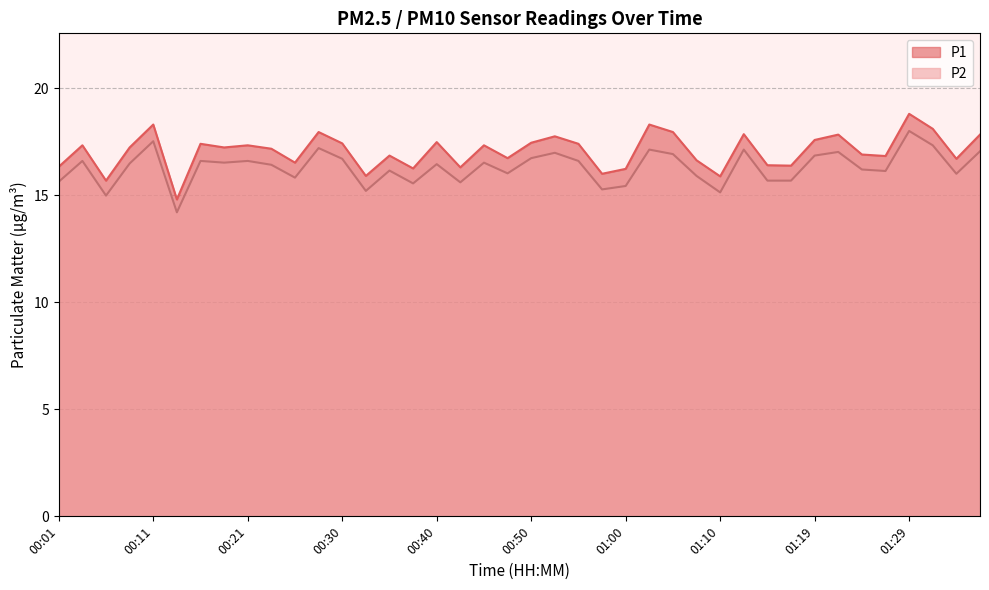

What are all the series names shown in the legend?

P1, P2